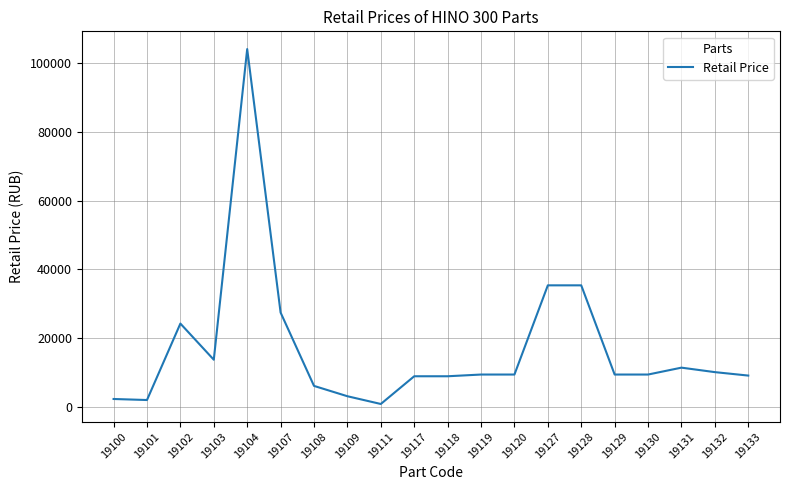

What is the difference between the values at 19130 and 19111?

8550